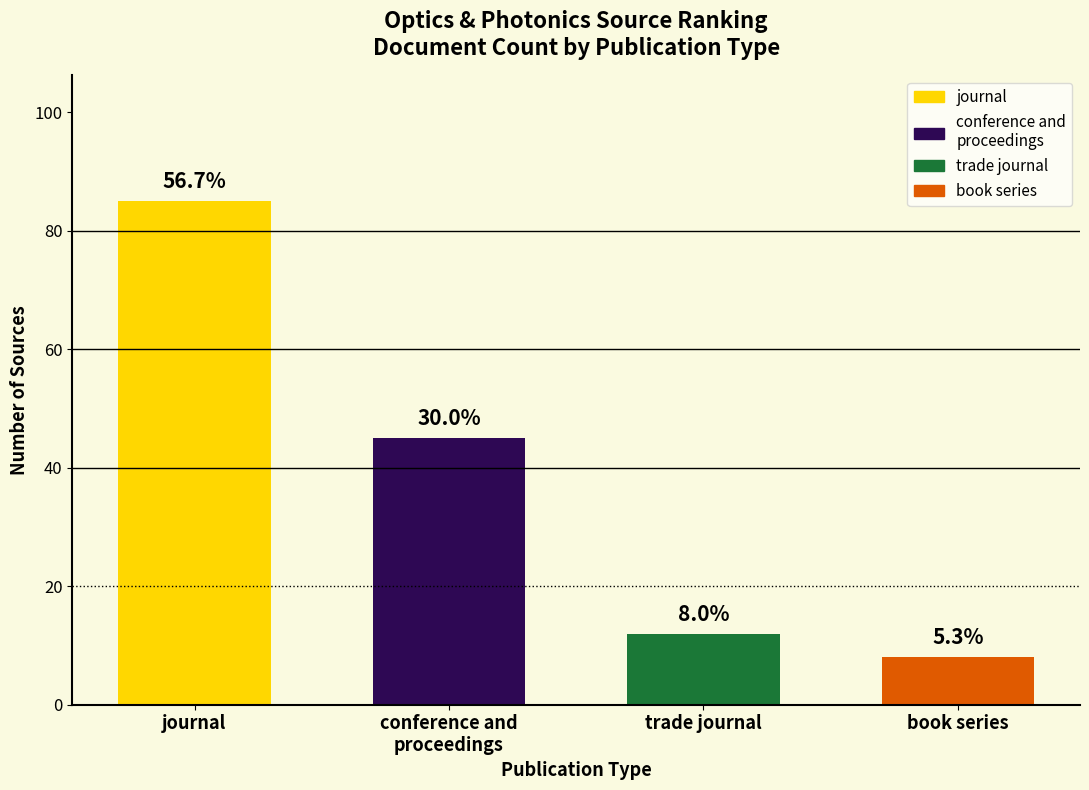

Does the chart contain any negative values?

No